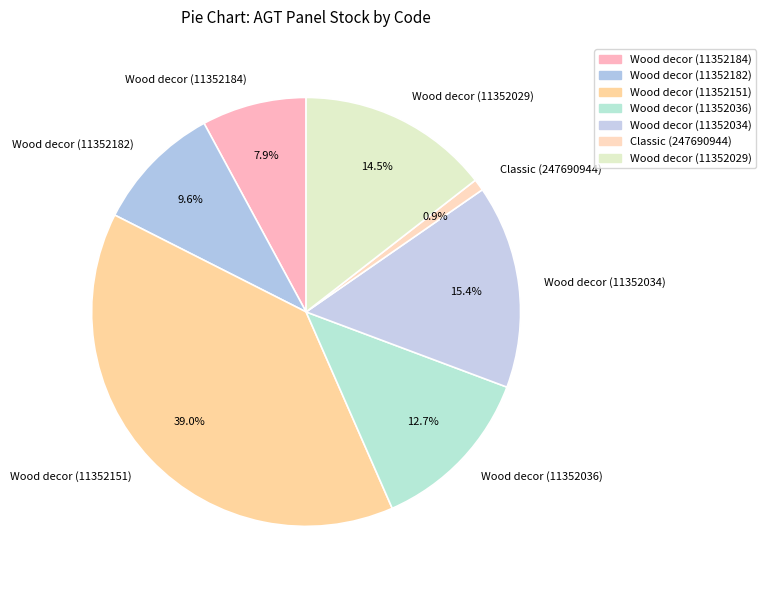

Count the number of slices in the pie.

7